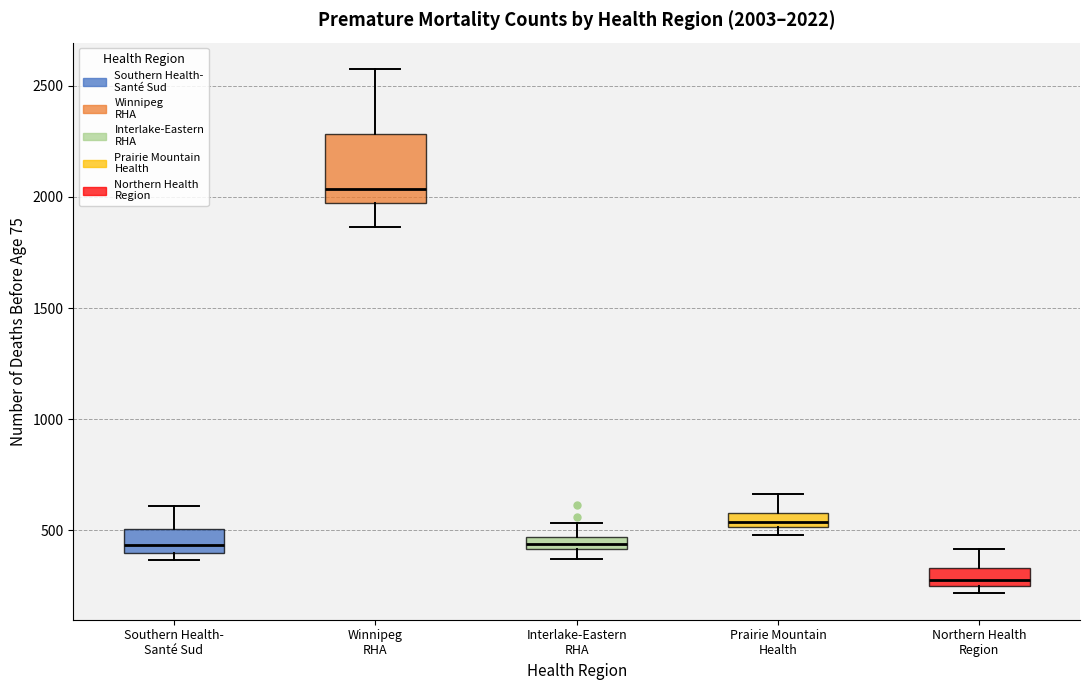

Which box's median line is the lowest?

Northern Health Region